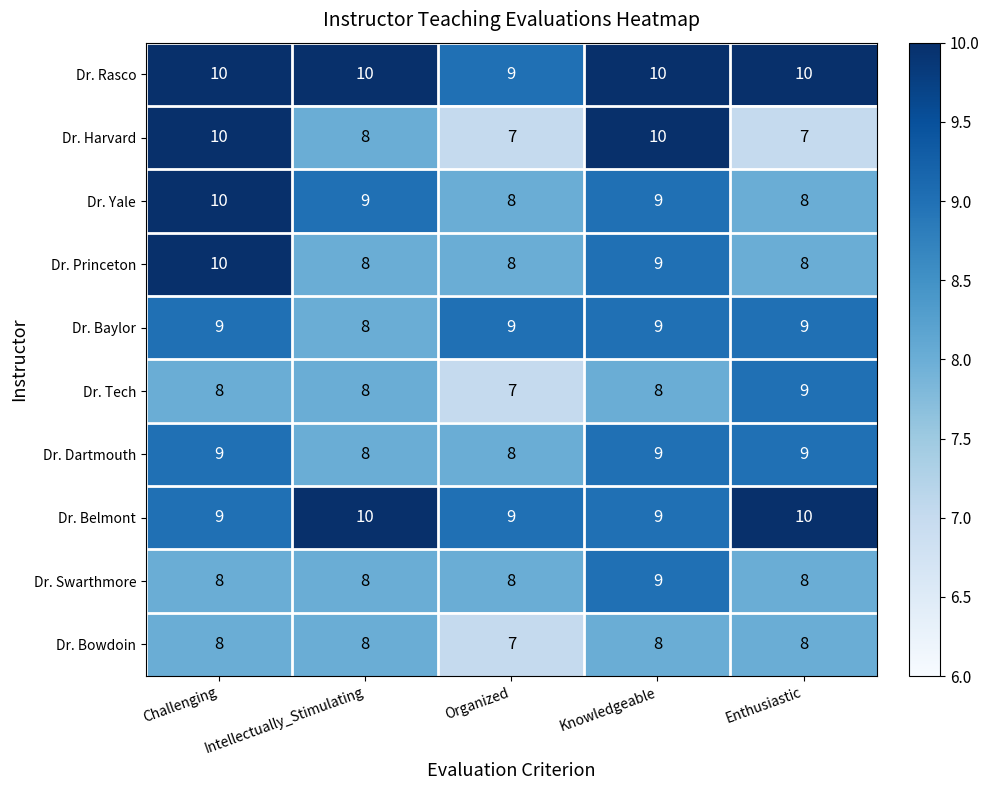

The value of Dr. Tech at Organized is 3. True or false?

False